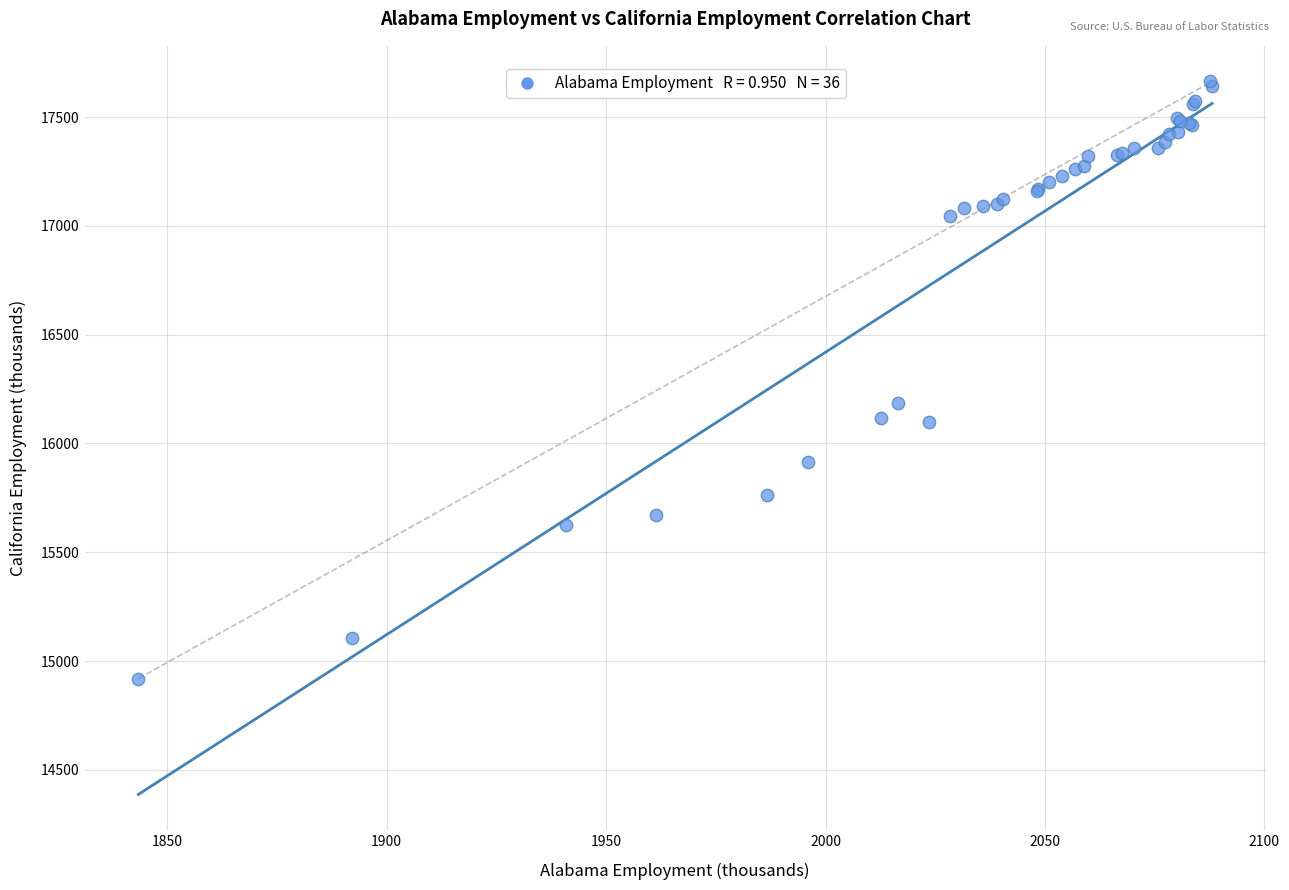

What Y value in the scatter plot is closest to 16291?

16185.0